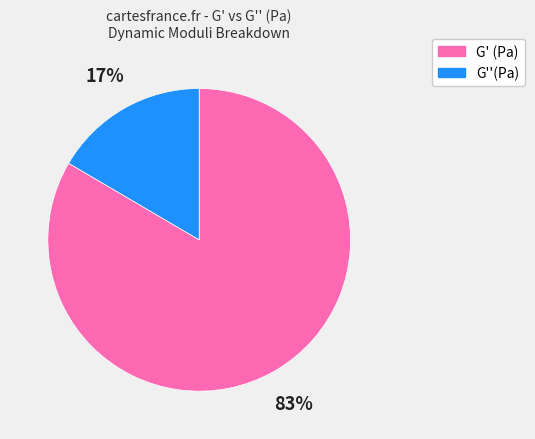

To the nearest percent, what is the average slice percentage?

50%